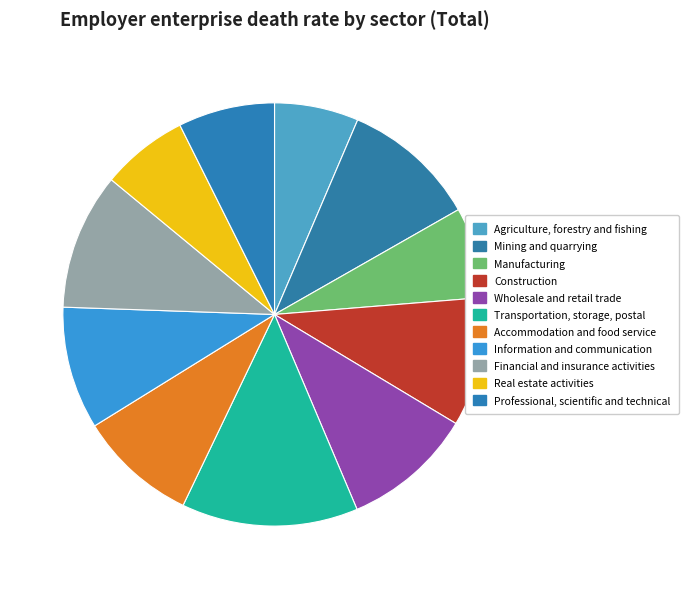

How many slices are in this pie chart?

11